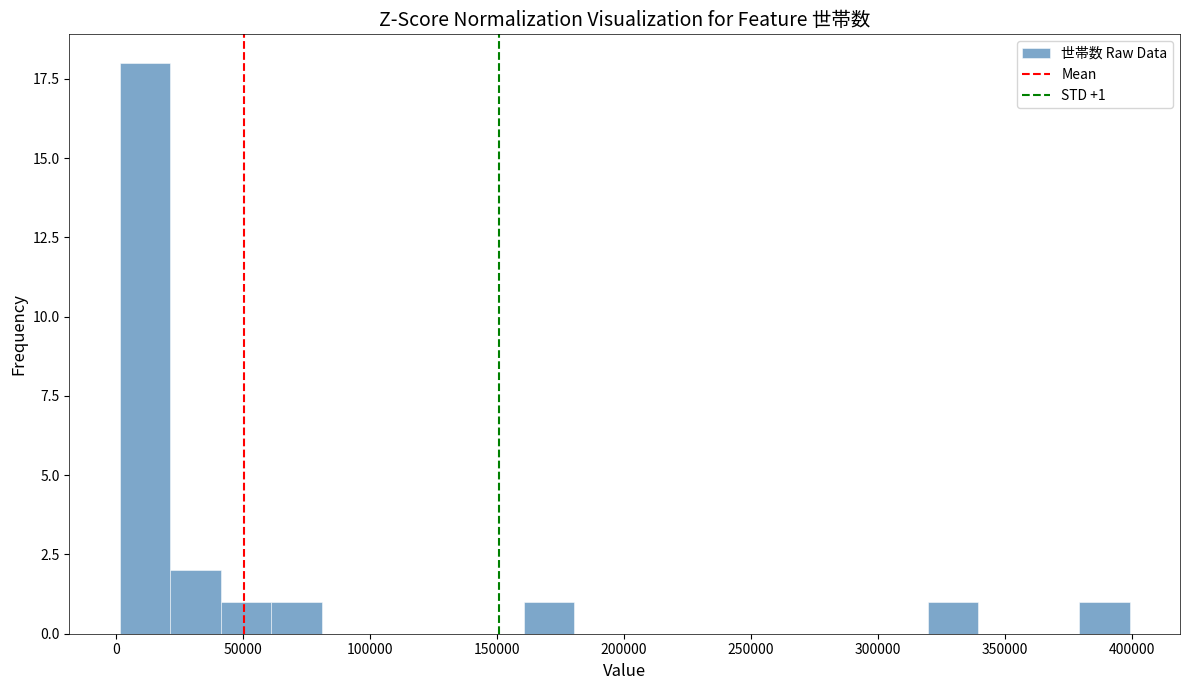

Read against the x-axis, roughly where is the centre of the tallest bar?

10000